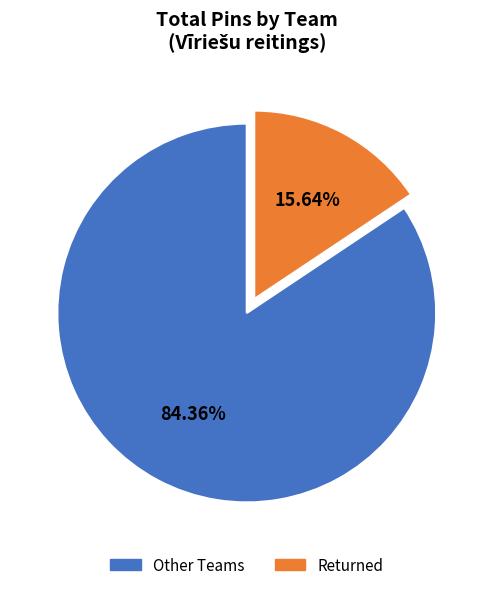

Is there any slice that represents more than half of the pie?

Yes